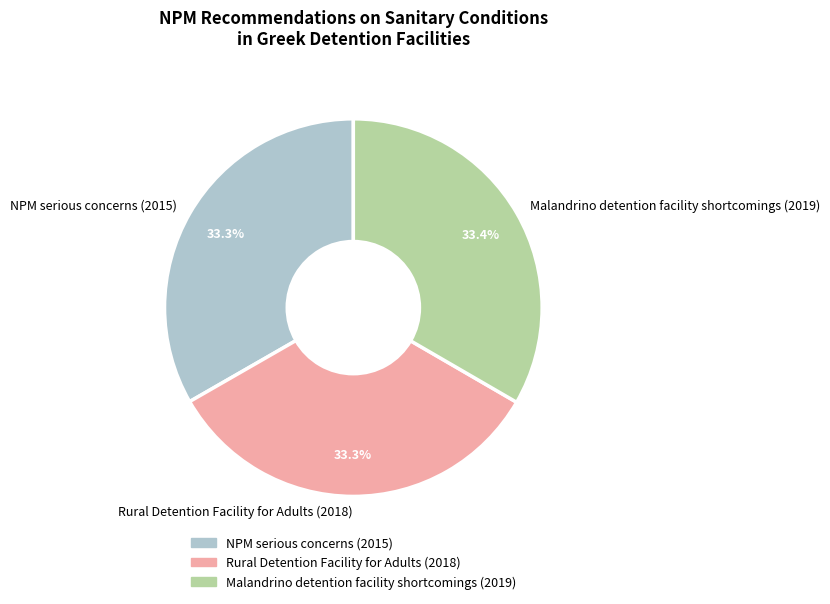

Is there a majority slice in this chart?

No